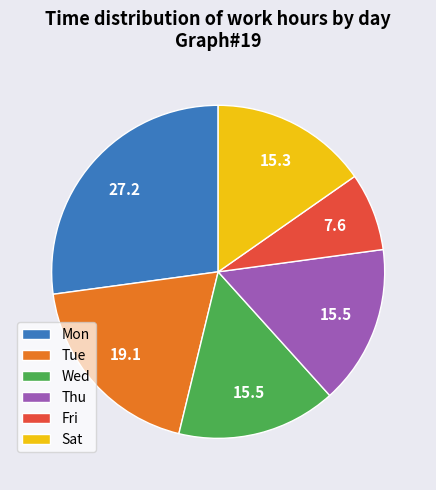

What is the smallest slice in the pie chart?

Fri